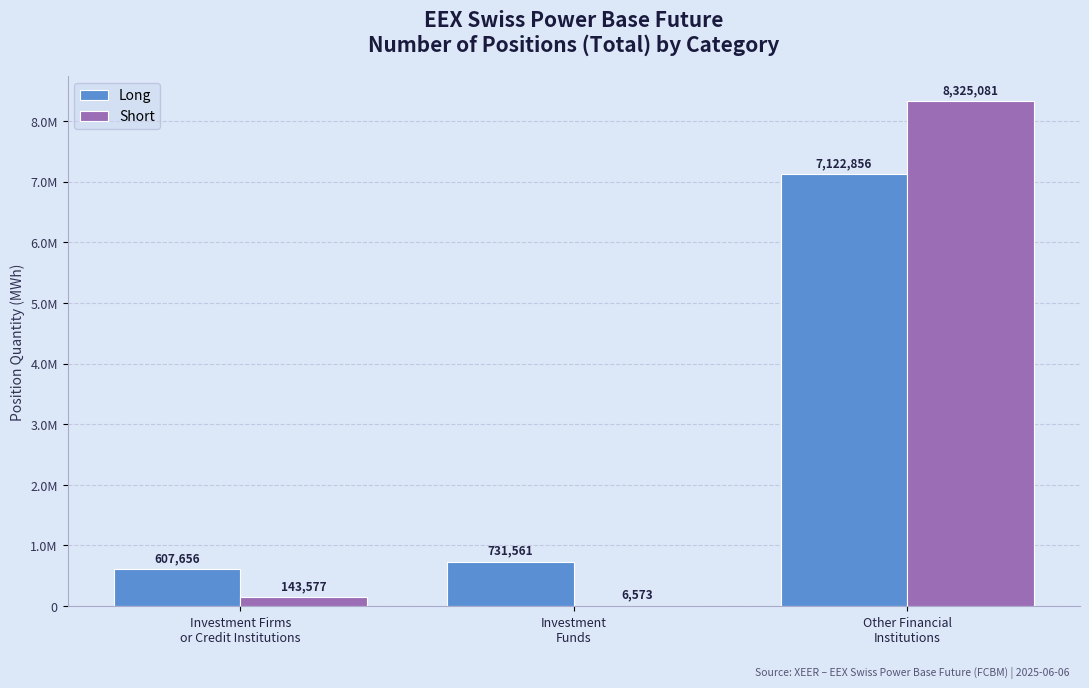

What are all the series names shown in the legend?

Long, Short